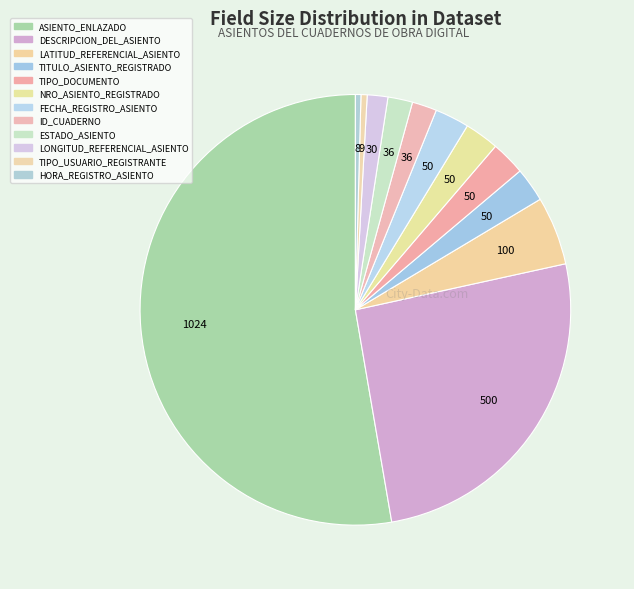

How many segments does this pie chart have?

12